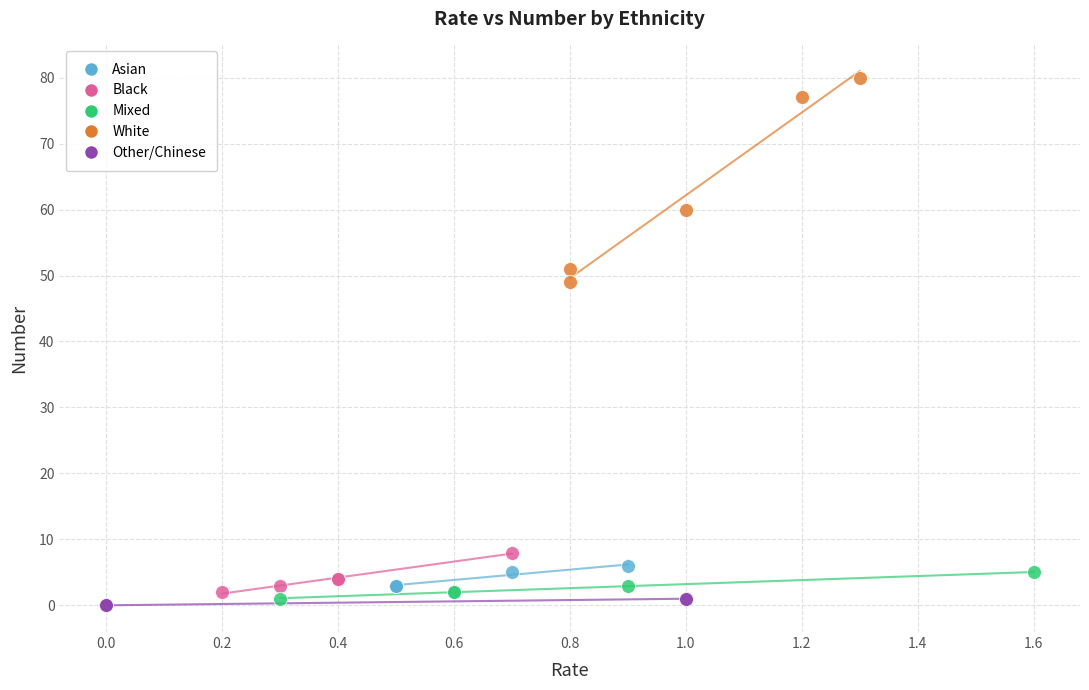

Which series contains the highest Y value?

White